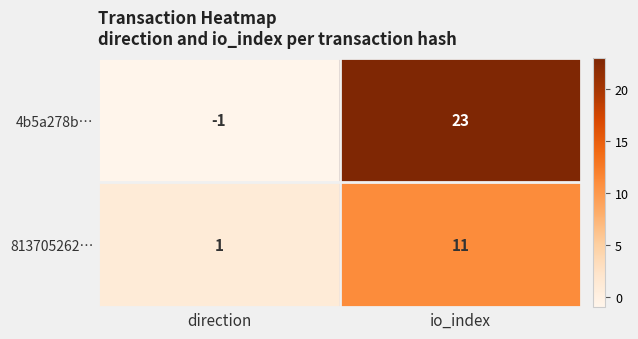

Rank the categories by 4b5a278b… value from lowest to highest.

direction, io_index